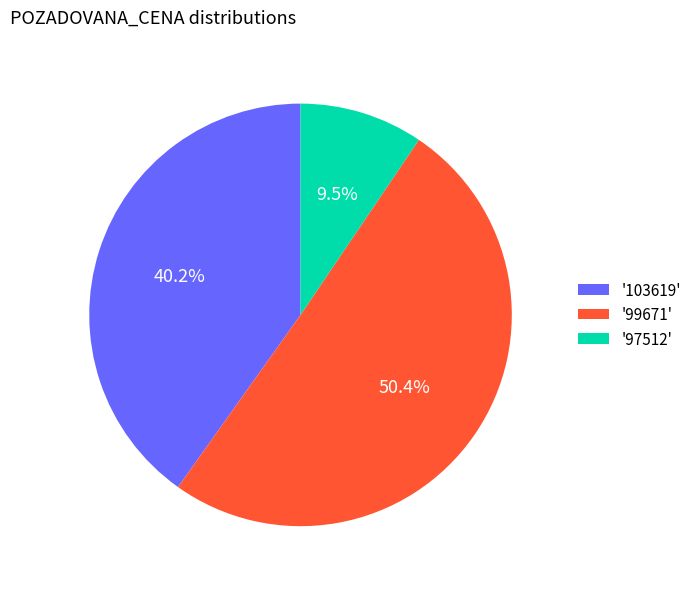

Which slice represents more than half of the pie?

'99671'